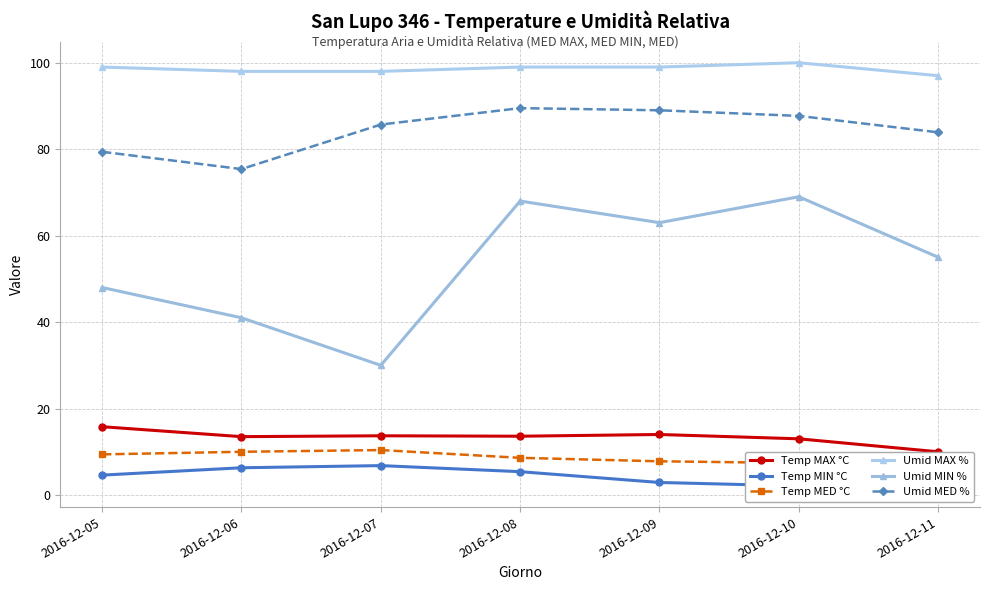

What is the sum of all Temp MIN °C values?

32.8